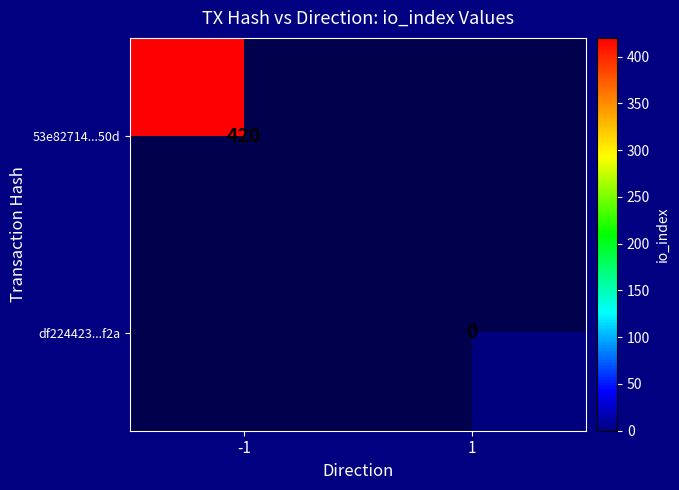

True or false: 53e82714...50d has a value of 420 at -1.

True